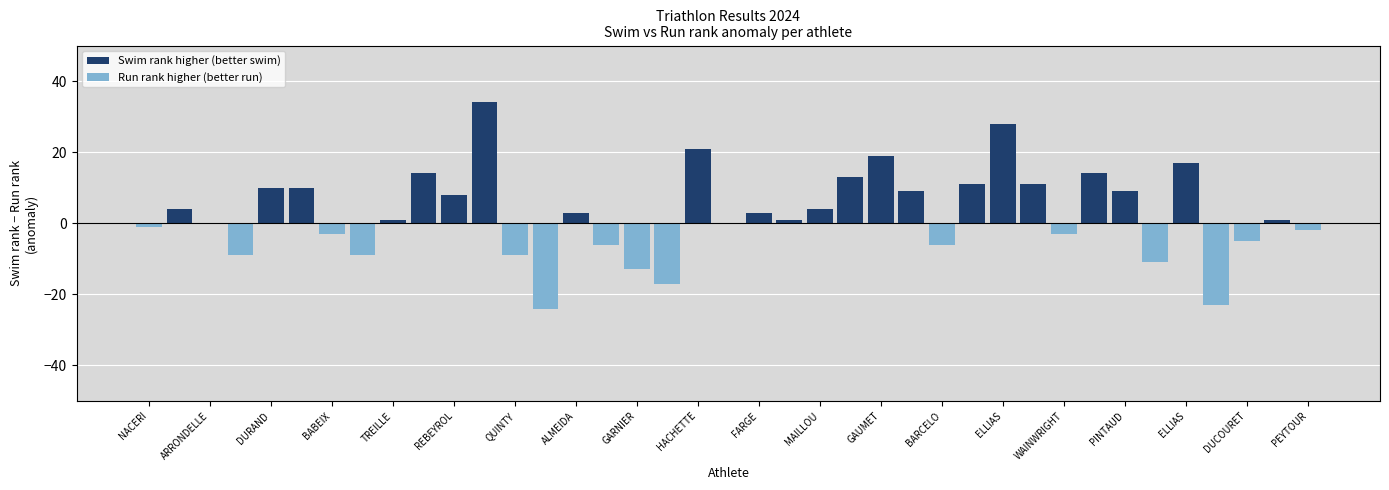

What is the sum of the Run rank higher (better run) values at 36 and 31?

-5